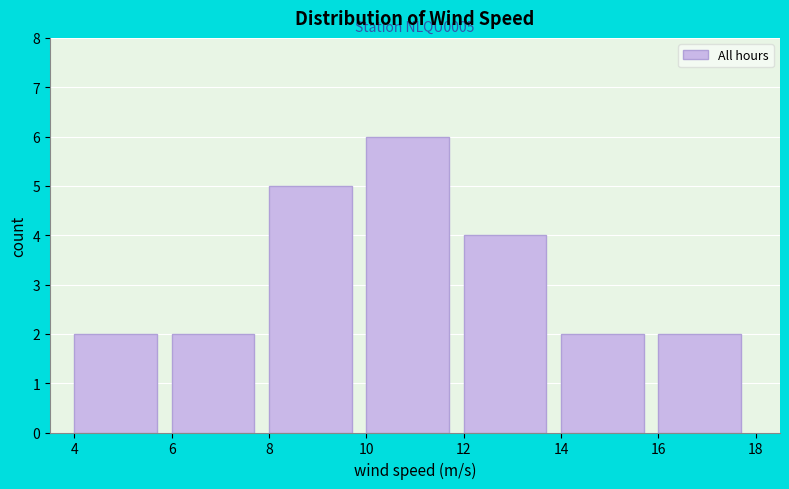

Over which range of the x-axis is the bar tallest?

10 to 12